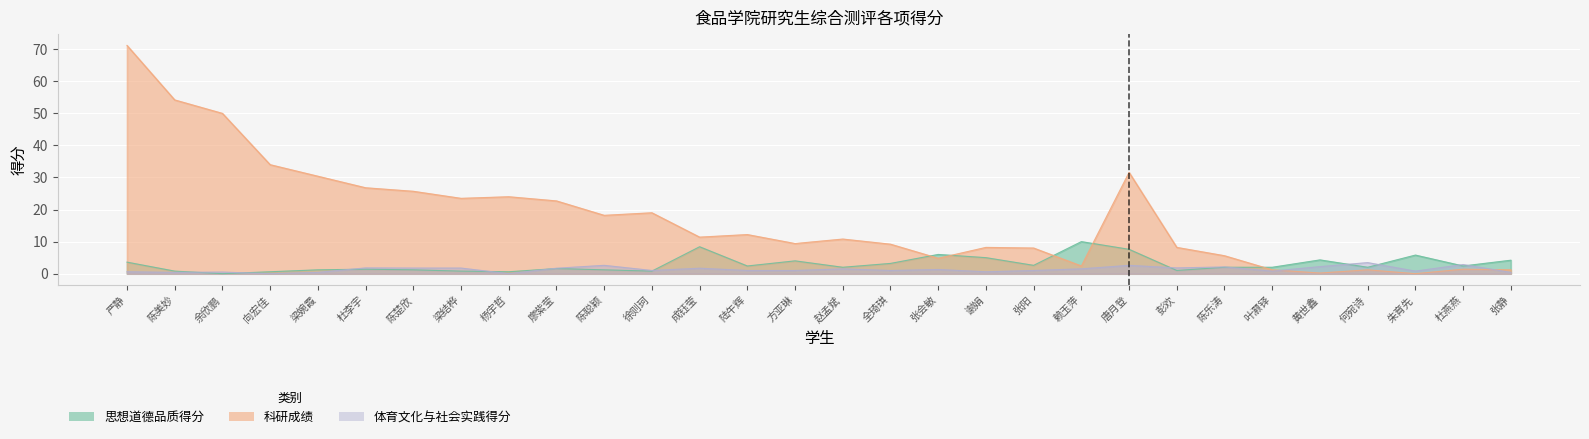

True or false: 思想道德品质得分 has more than 1 interior local peaks.

True